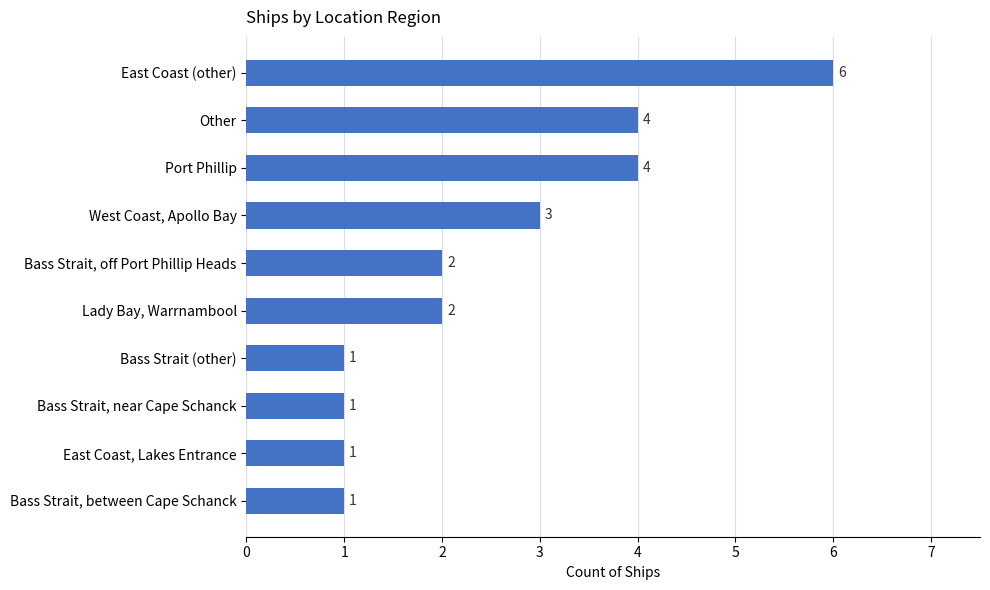

Where is the data nearest to the value 3?

West Coast, Apollo Bay